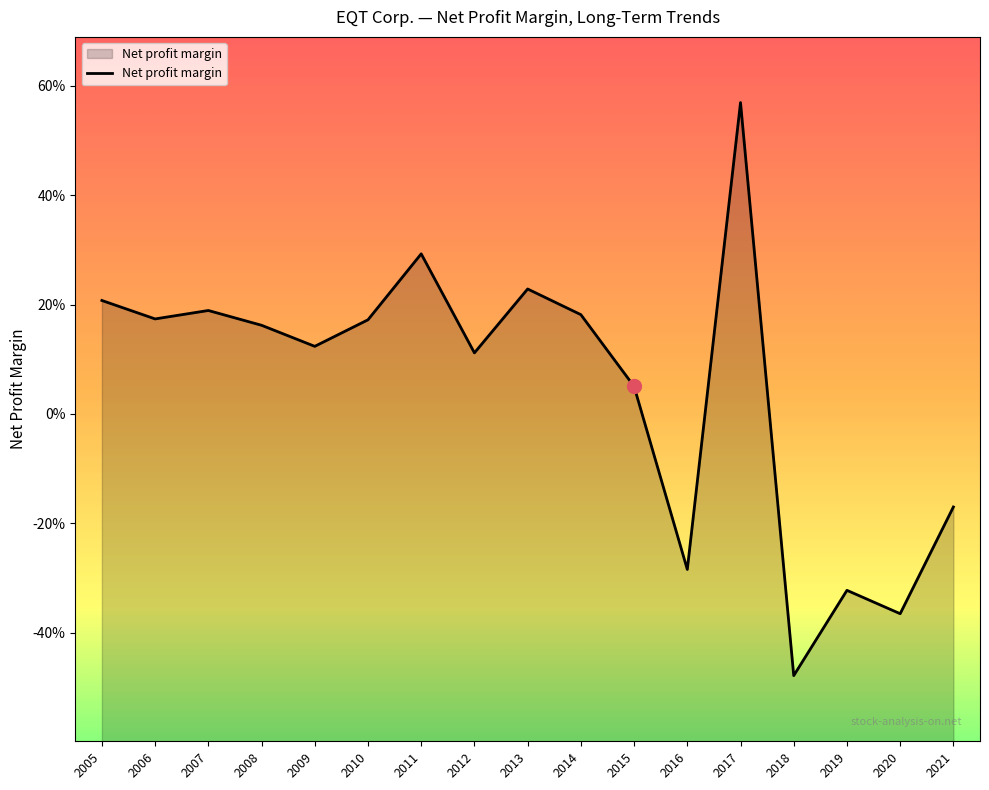

Is it true that the value at 2014 is 0.2?

True